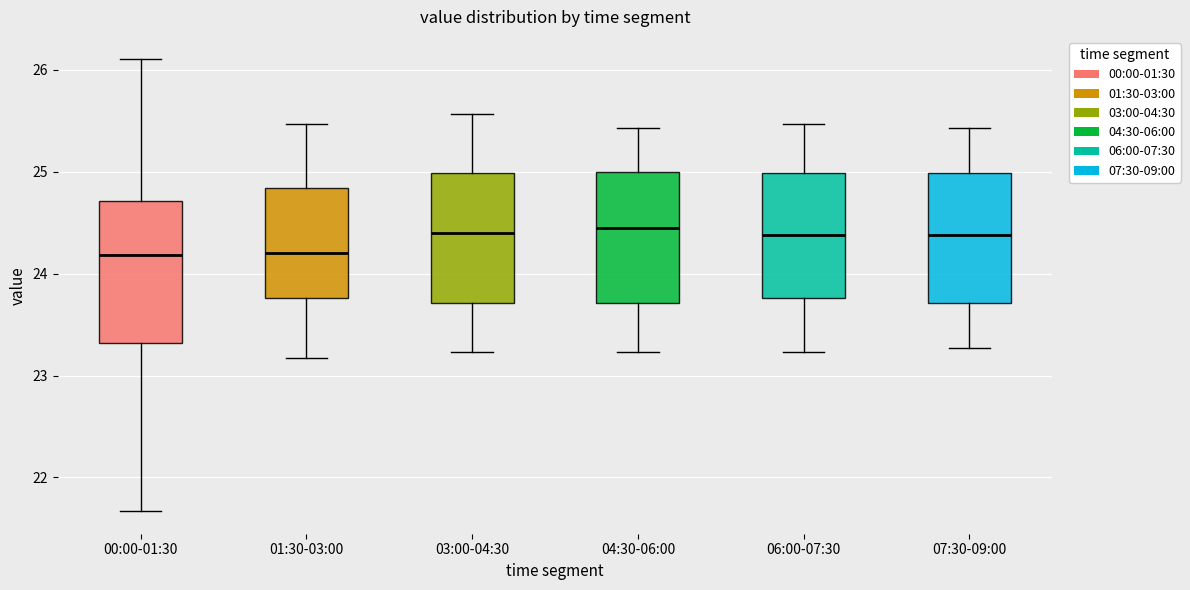

Which box is the tallest, from its lower edge to its upper edge?

00:00-01:30